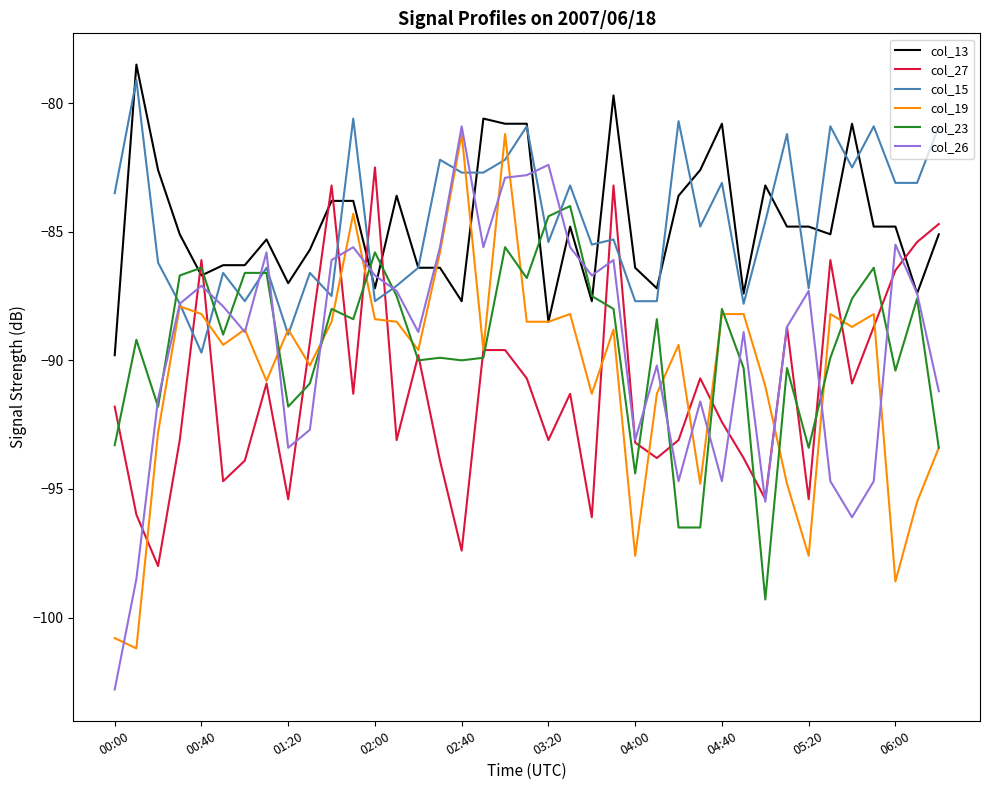

How many distinct data groups are displayed?

6